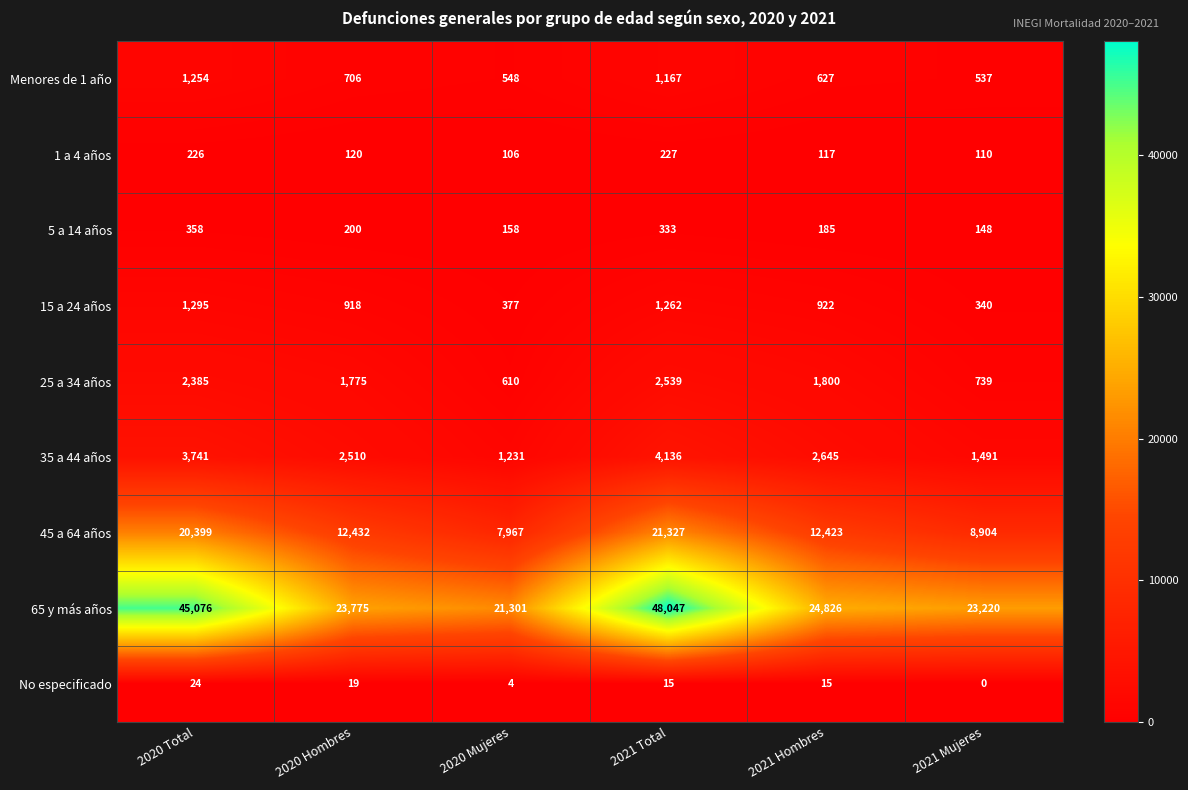

What is the difference between the maximum and minimum values in the Menores de 1 año series?

717